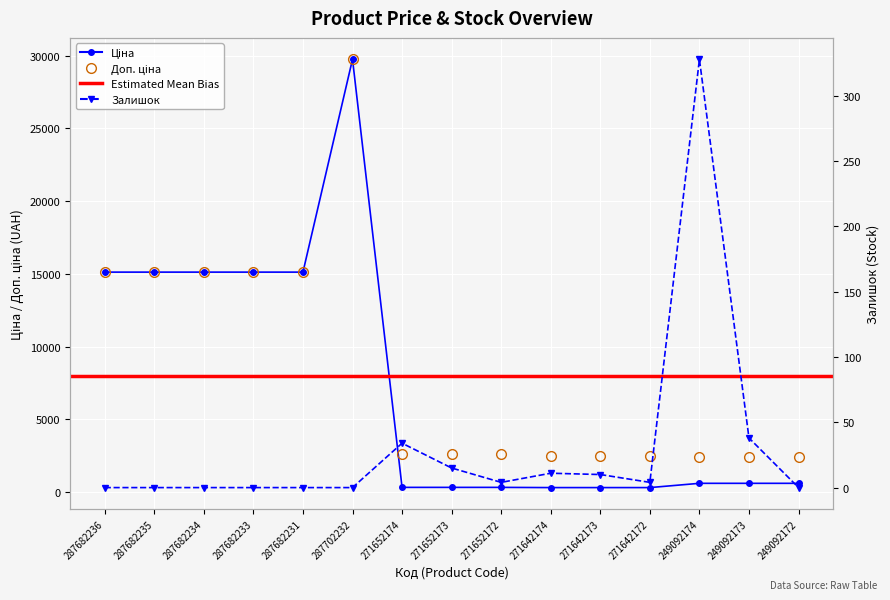

What value does the Ціна series have at 287682234?

15120.0